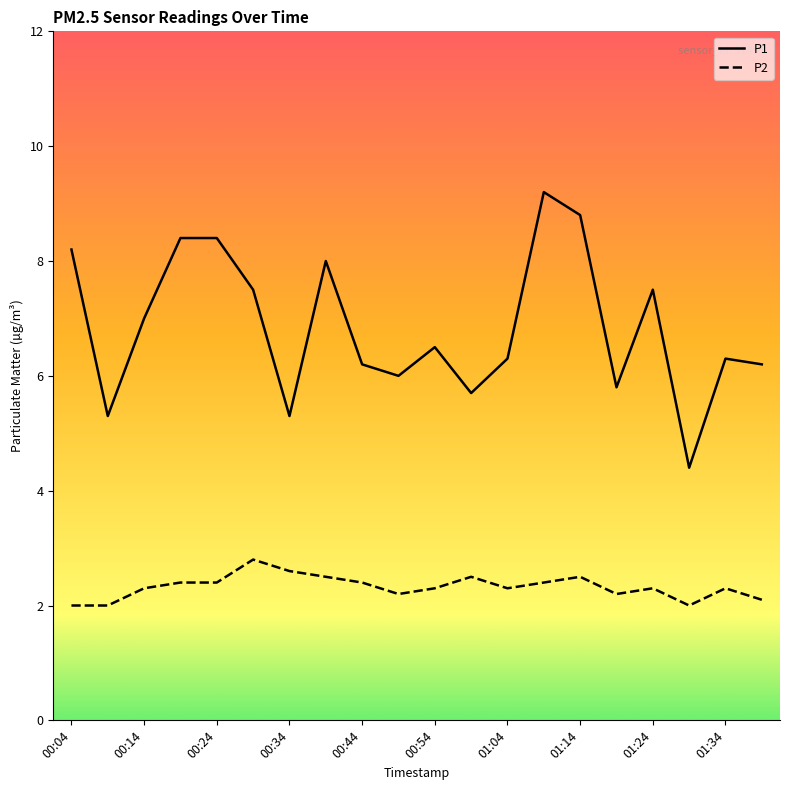

What is the smallest value displayed?

2.0